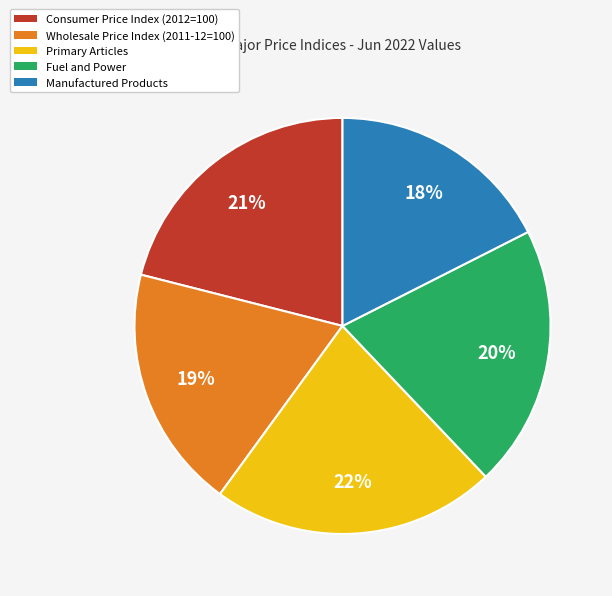

Approximately how many times larger is the value at Consumer Price Index (2012=100) compared to Wholesale Price Index (2011-12=100)?

1.1